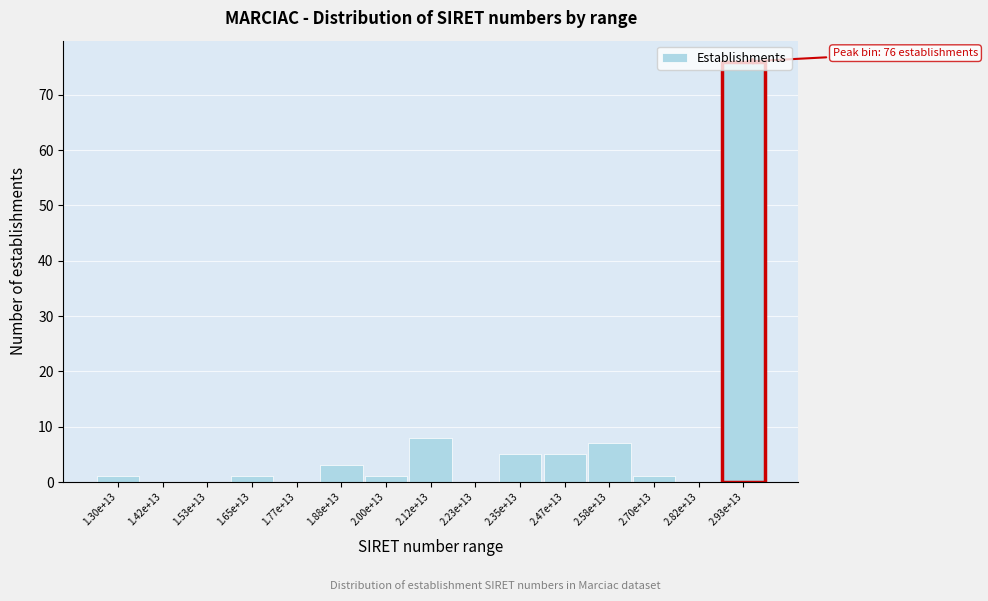

The chart shows a value of 7 at 2.58e+13. True or false?

True